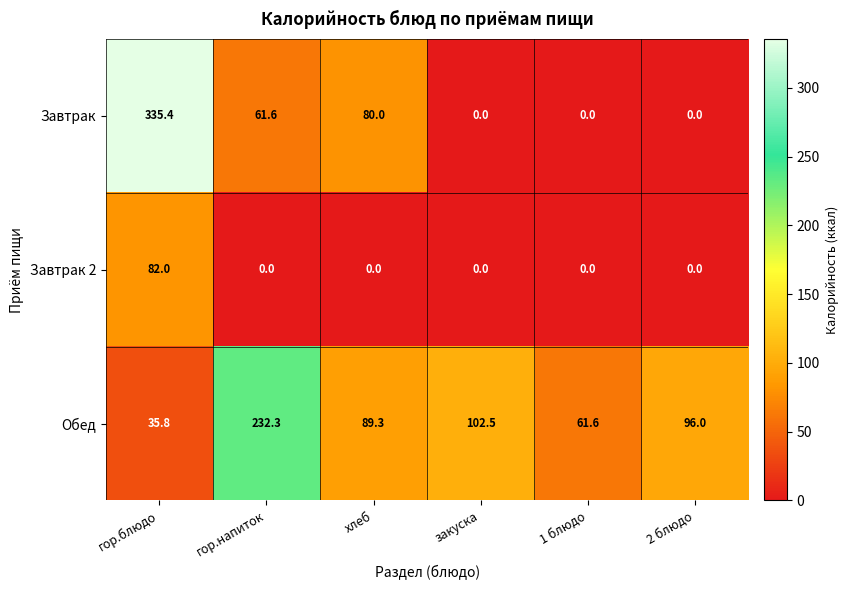

What is the difference between the maximum and second lowest values in the Завтрак 2 series?

82.0